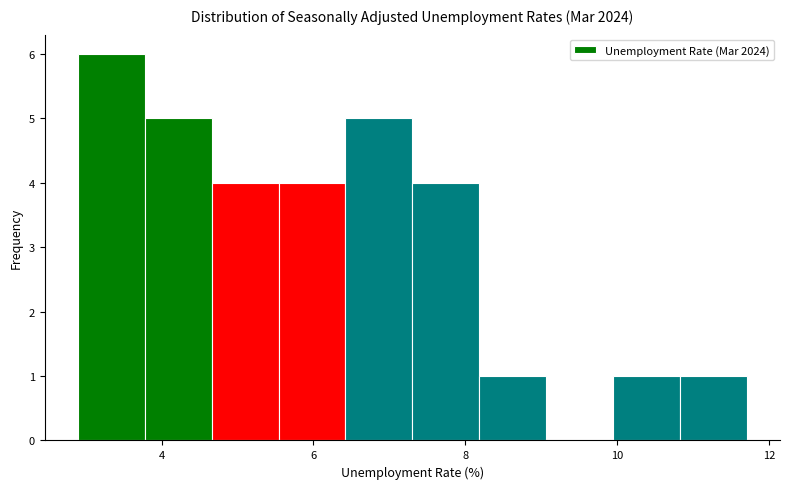

Reading left to right, list every bar in this chart as the range it spans on the x-axis followed by its height. Neither the bar edges nor the heights are printed on the chart, so give them approximately, as read against the axes.

2.90 to 3.78: 6
3.78 to 4.66: 5
4.66 to 5.54: 4
5.54 to 6.42: 4
6.42 to 7.30: 5
7.30 to 8.18: 4
8.18 to 9.06: 1
9.06 to 9.94: 0
9.94 to 10.82: 1
10.82 to 11.70: 1